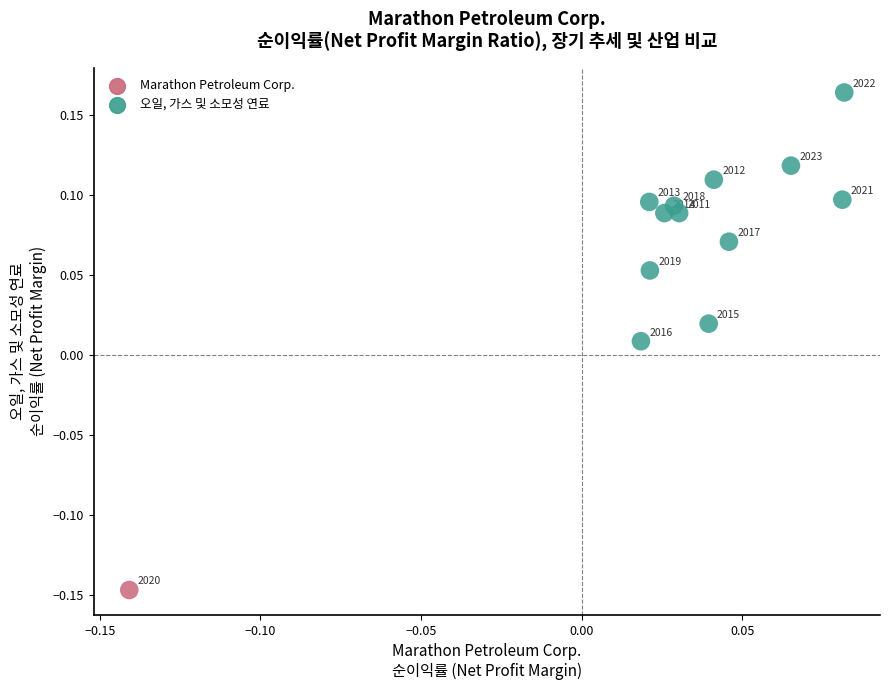

What is the range of Y values (max minus min)?

0.3